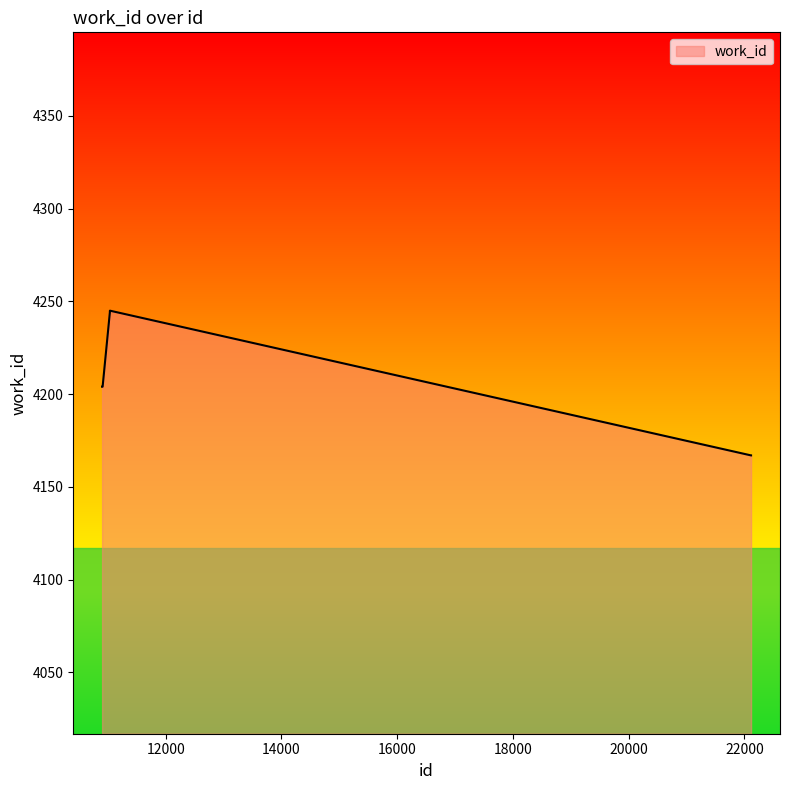

What is the smallest value displayed?

4167